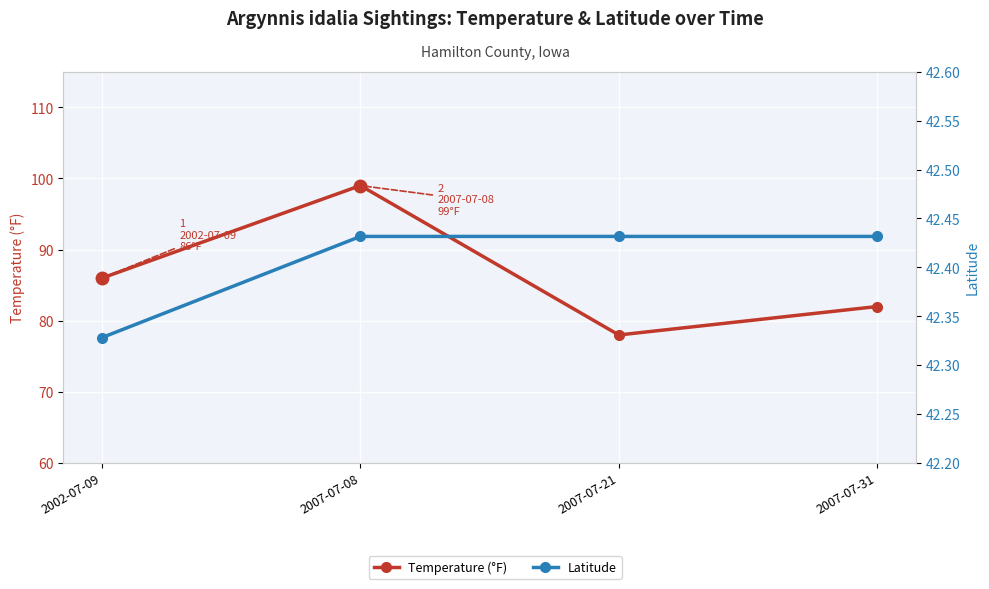

True or false: Temperature (°F) and Latitude intersect in this chart.

False